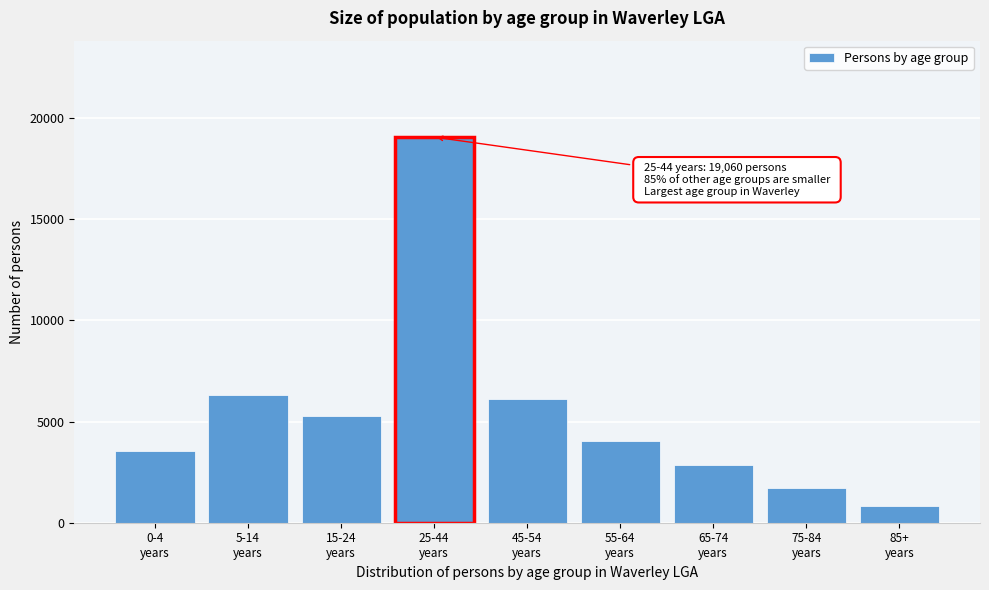

Reading left to right, list all the values displayed in this chart.

3521	6295	5271	19060	6117	4056	2857	1721	848